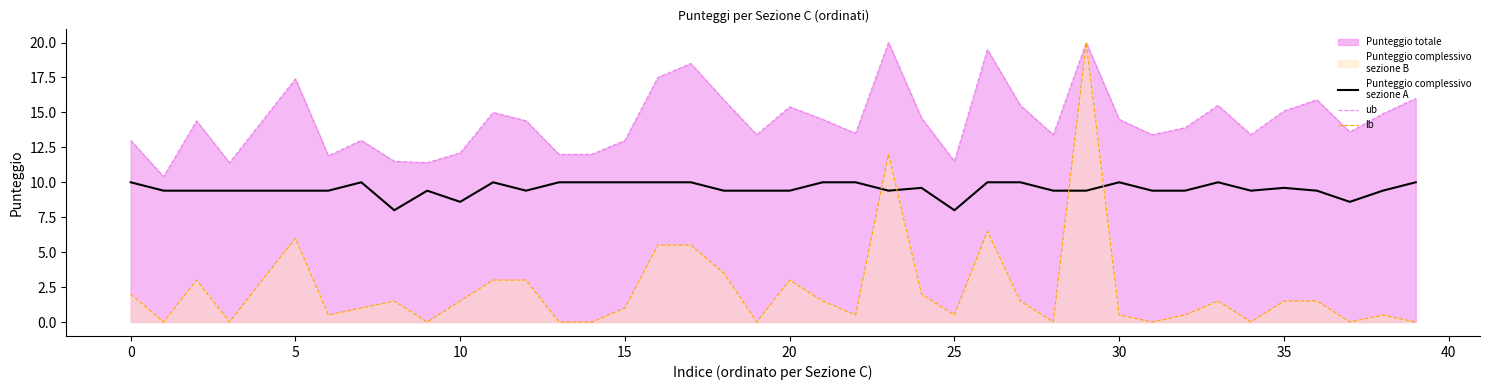

True or false: ub has a value of 20.0 at 23.

True